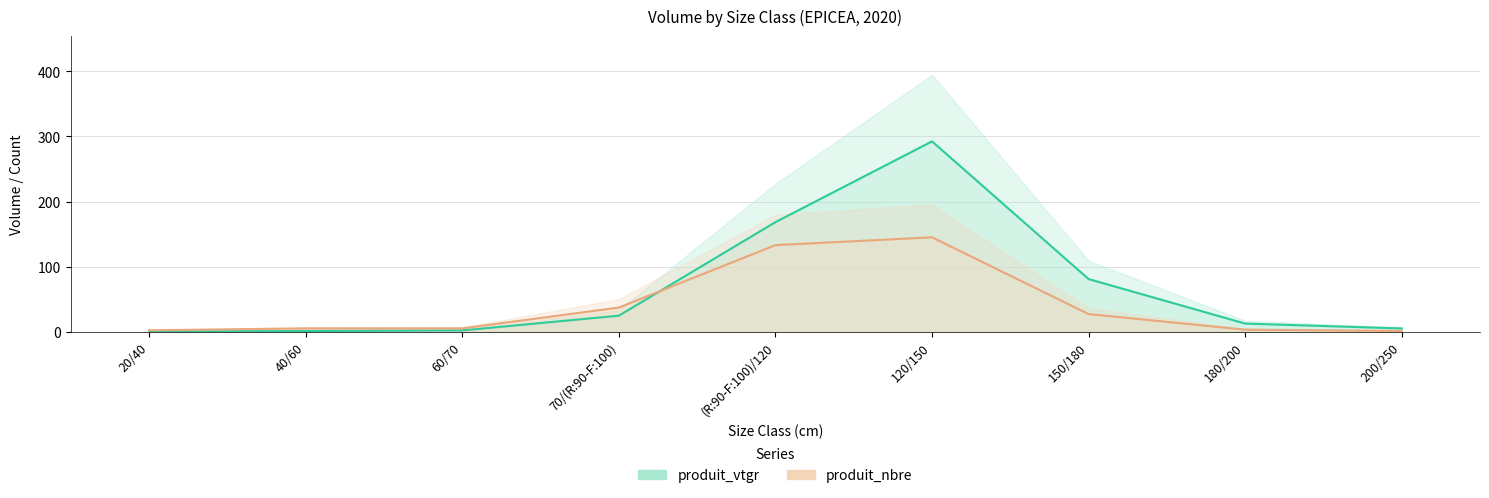

True or false: produit_vtgr has a value of 4.9 at 200/250.

True